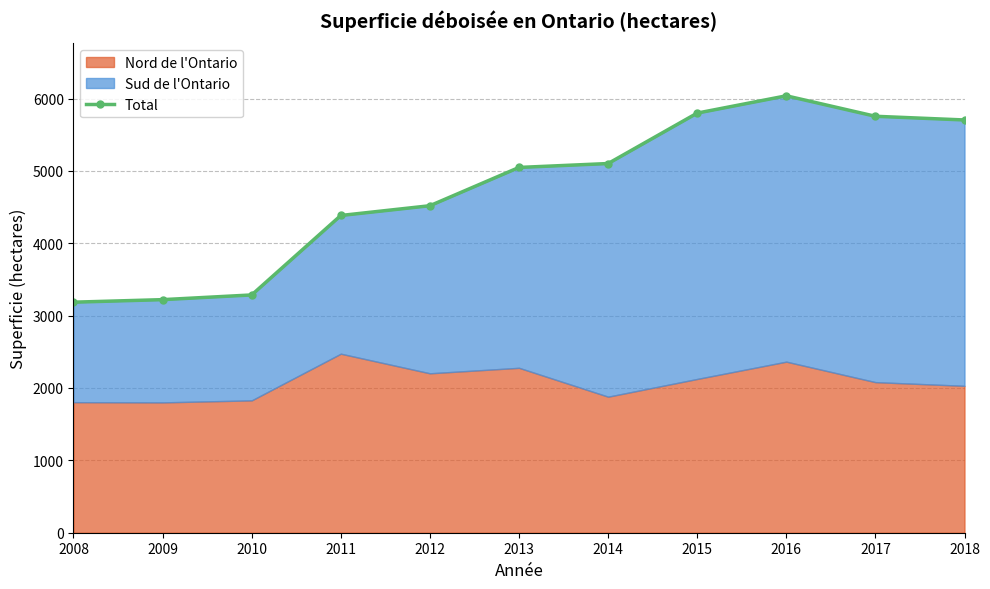

List the labels in order of value, smallest first.

2008, 2009, 2010, 2011, 2012, 2013, 2014, 2018, 2017, 2015, 2016